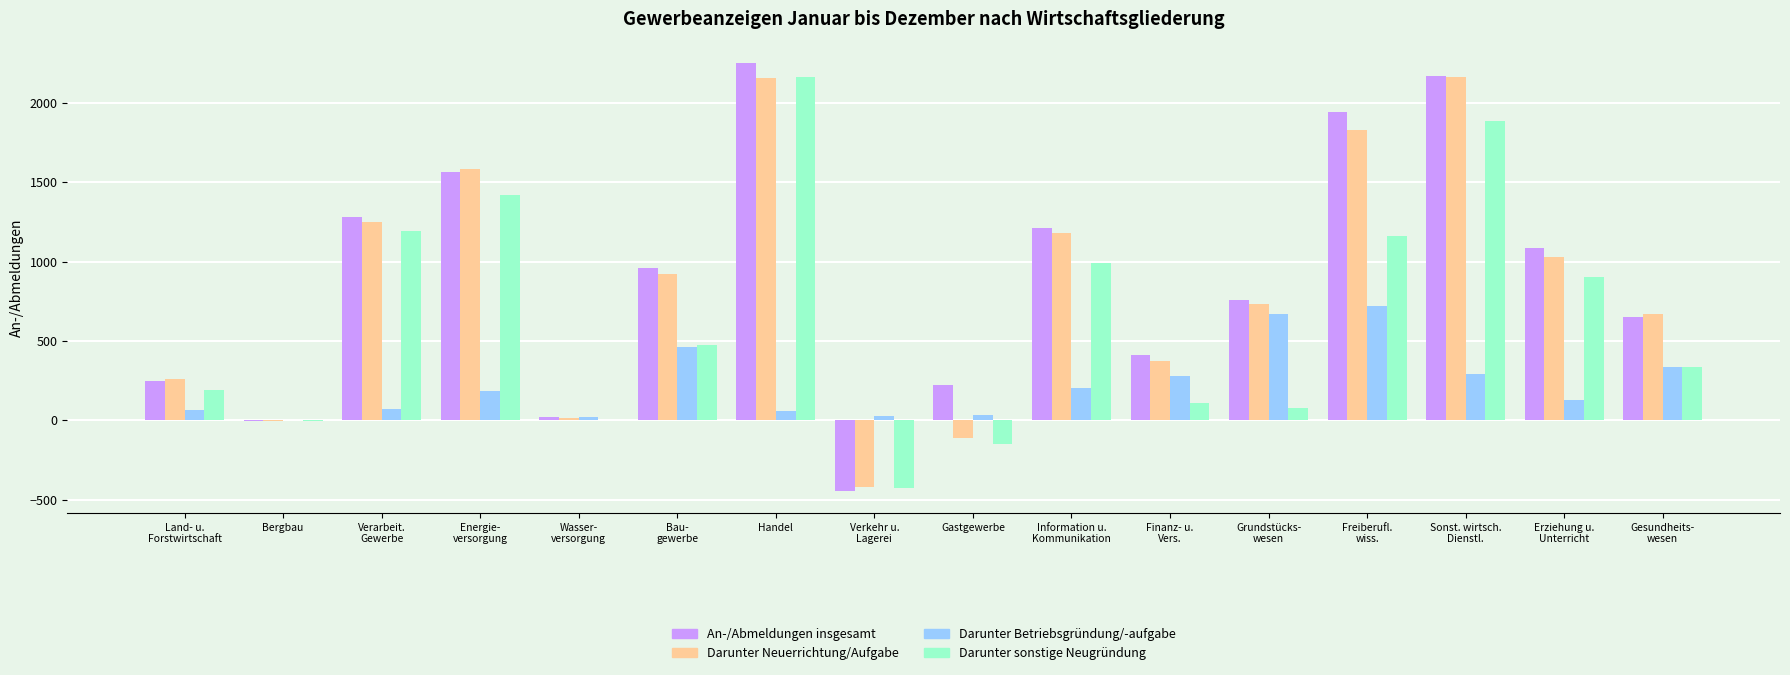

How many series are shown in this chart?

4